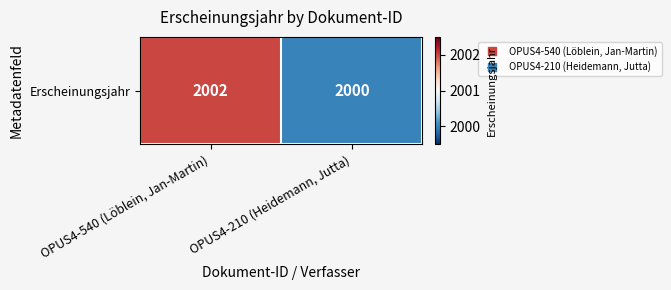

What is the difference between the values at OPUS4-540 (Löblein, Jan-Martin) and OPUS4-210 (Heidemann, Jutta)?

2